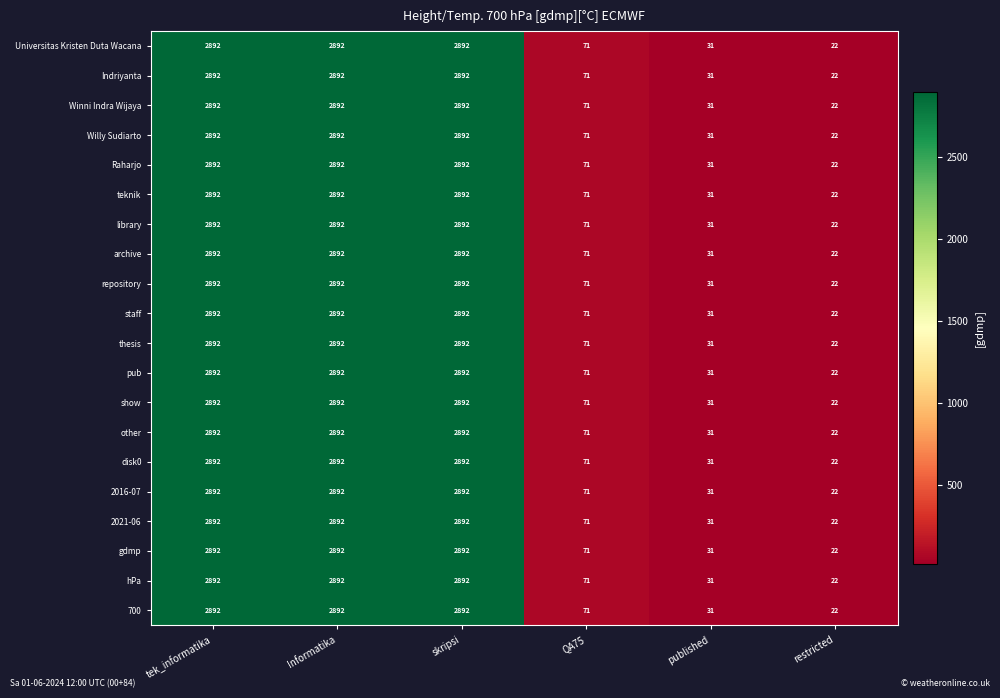

What is the total value across all series at restricted?

440